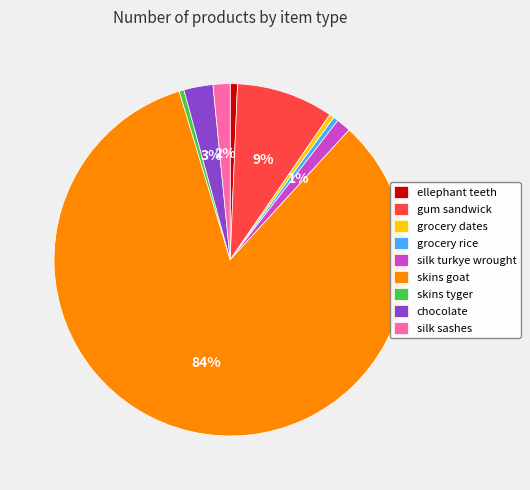

Count the number of slices in the pie.

9